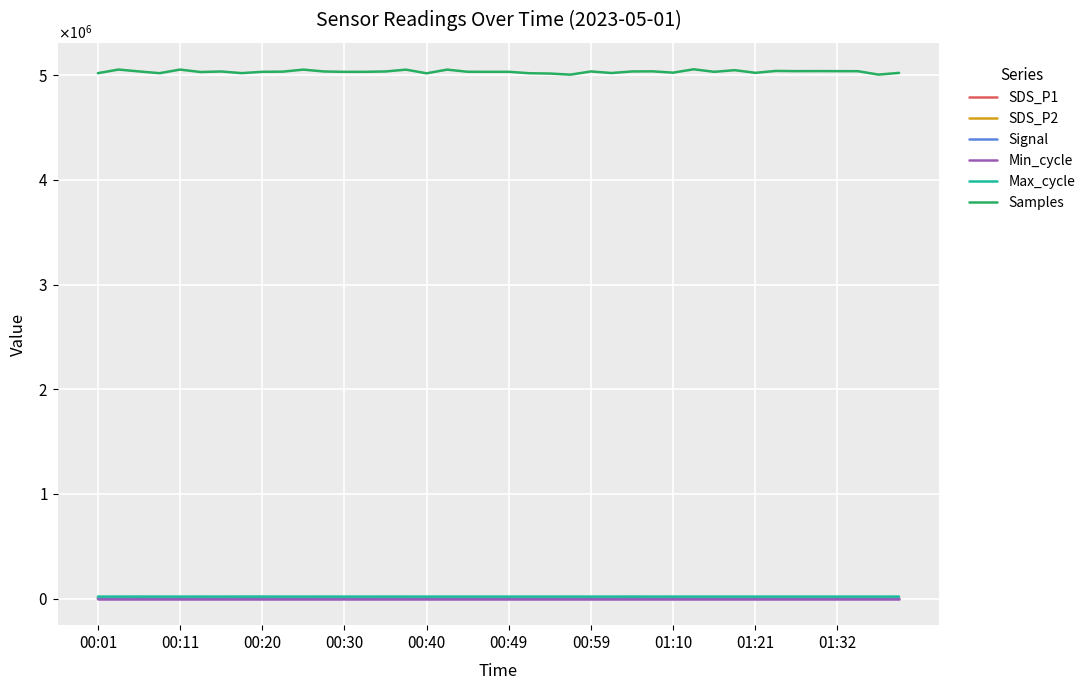

What are all the series names shown in the legend?

SDS_P1, SDS_P2, Signal, Min_cycle, Max_cycle, Samples